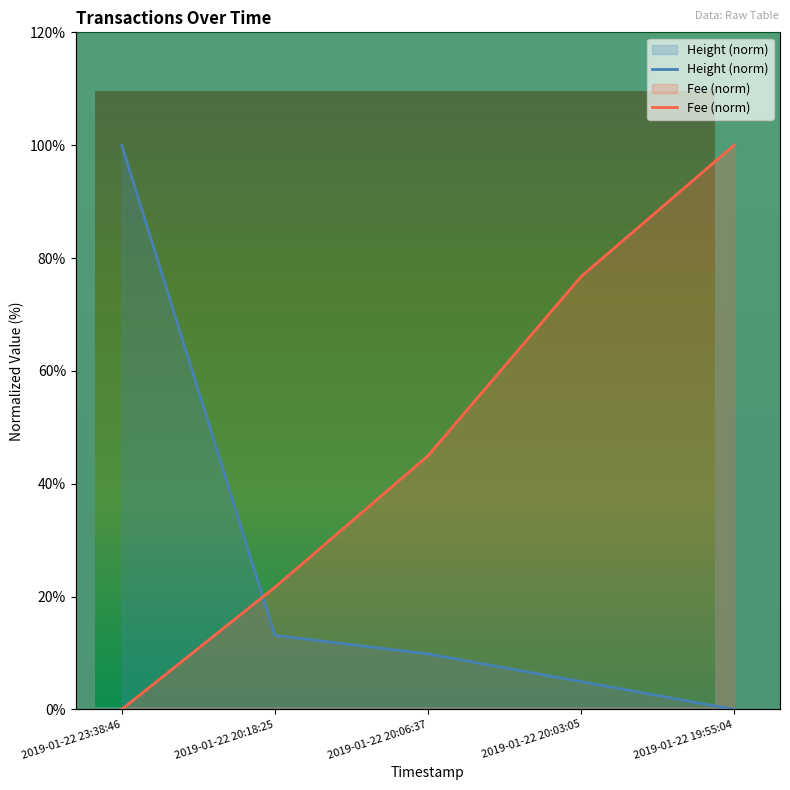

Which series has the widest spread of values?

Fee